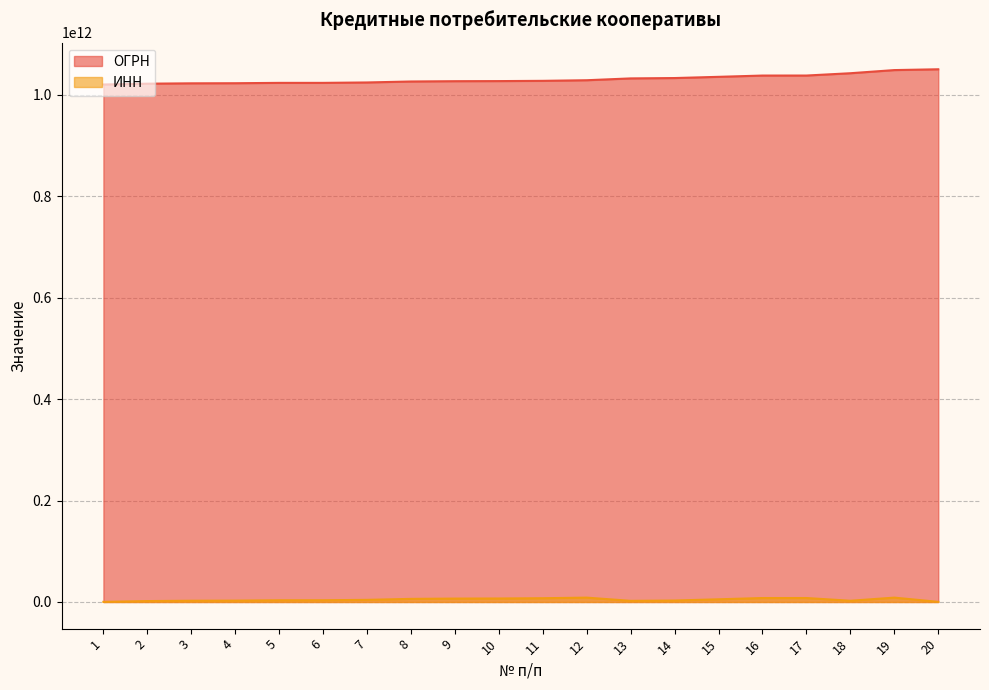

List the labels in order of ИНН value, smallest first.

20, 1, 2, 13, 18, 3, 4, 14, 5, 6, 7, 15, 8, 9, 10, 11, 16, 17, 12, 19